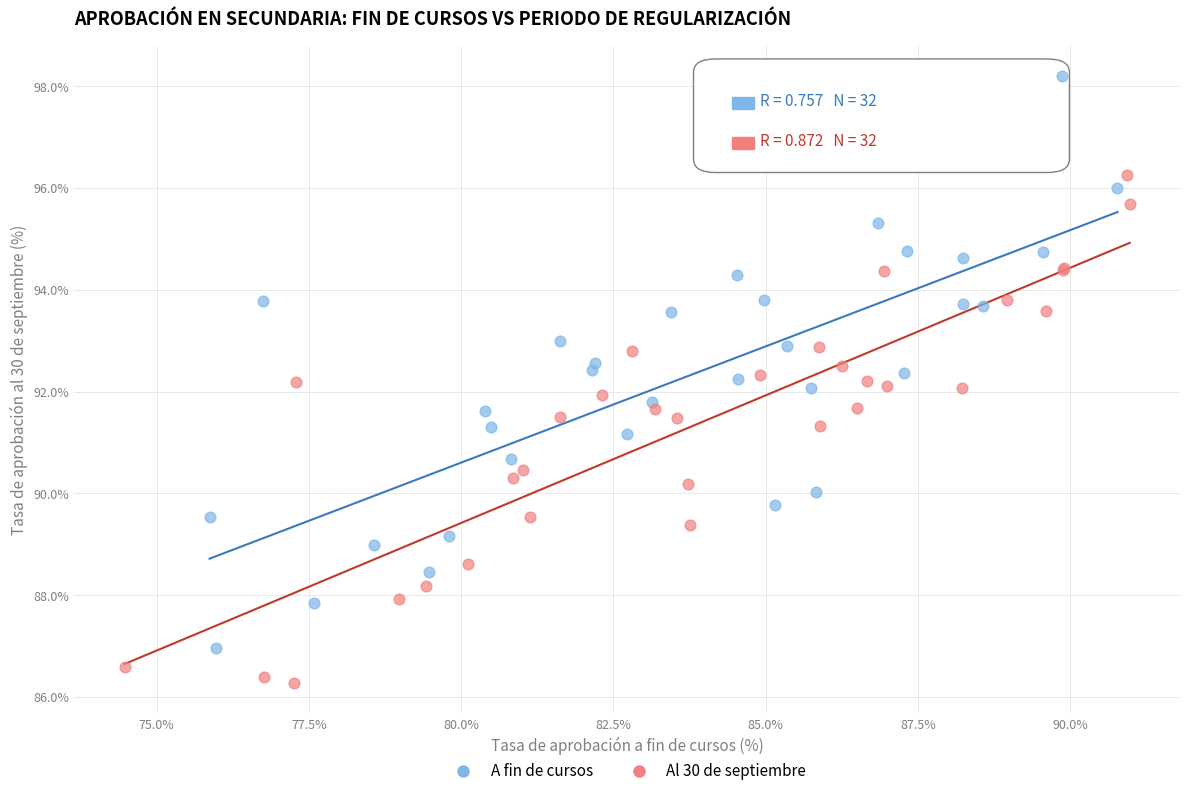

Which series has the largest Y range (max minus min)?

A fin de cursos